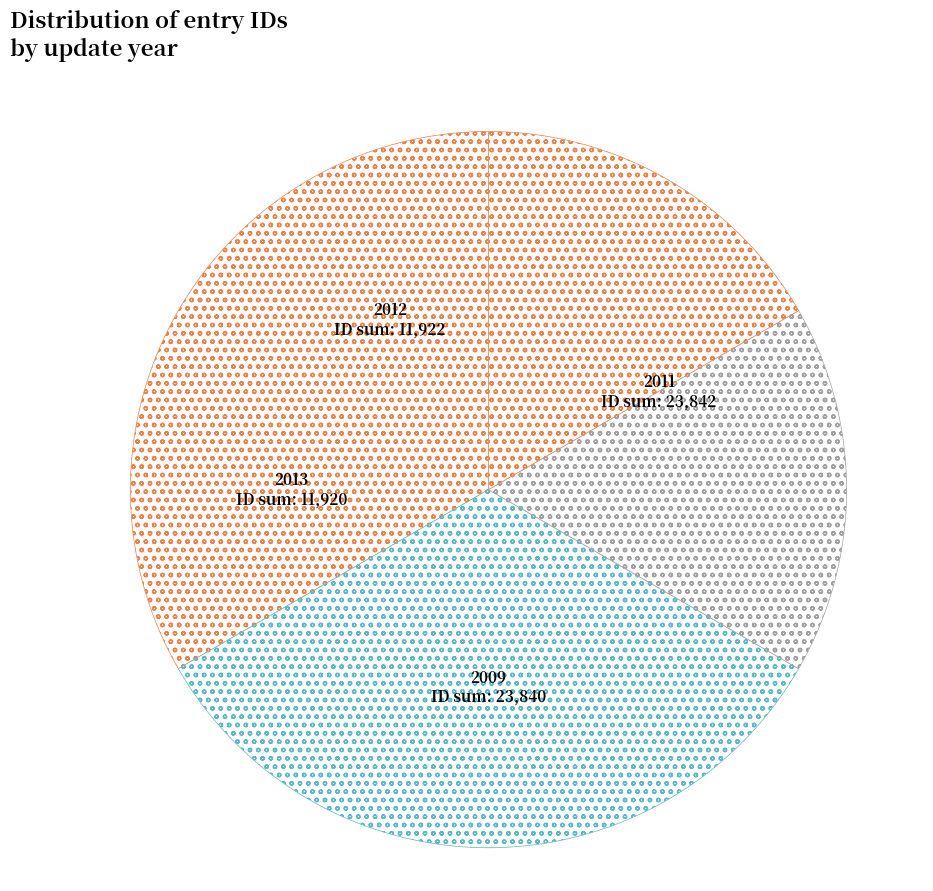

True or false: 2013 accounts for 17% of the total.

True